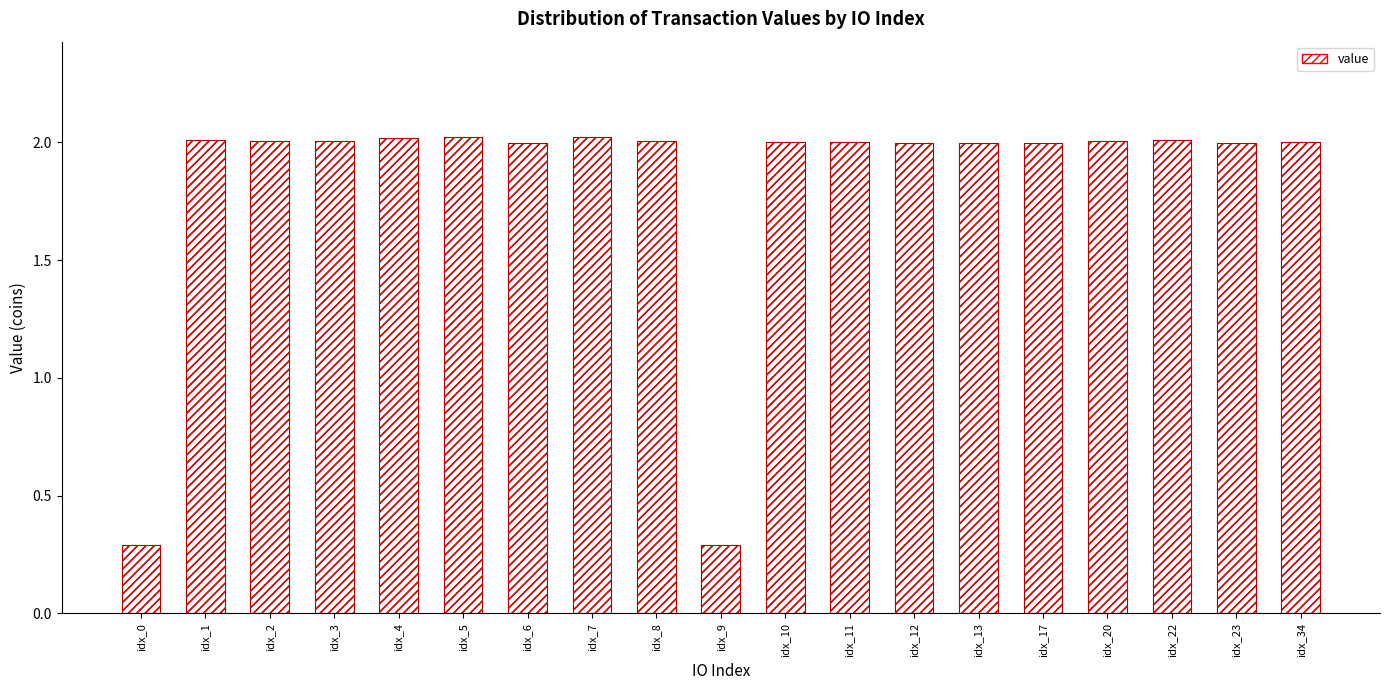

Which has a higher value, idx_4 or idx_0?

idx_4